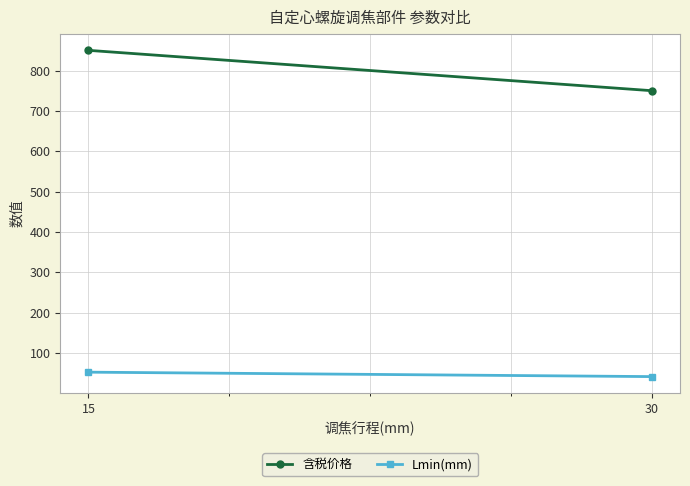

What is the total value across all series at 15?

902.5